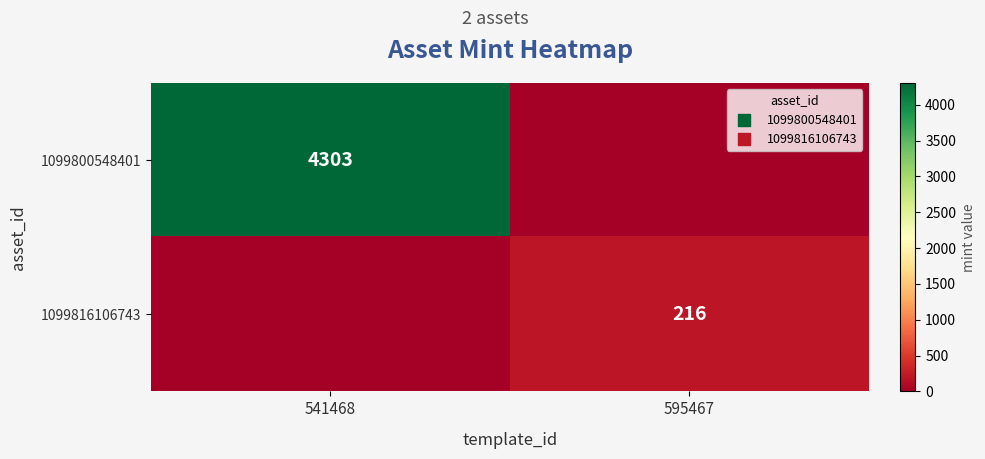

The 1099816106743 series shows 216 at 595467. True or false?

True